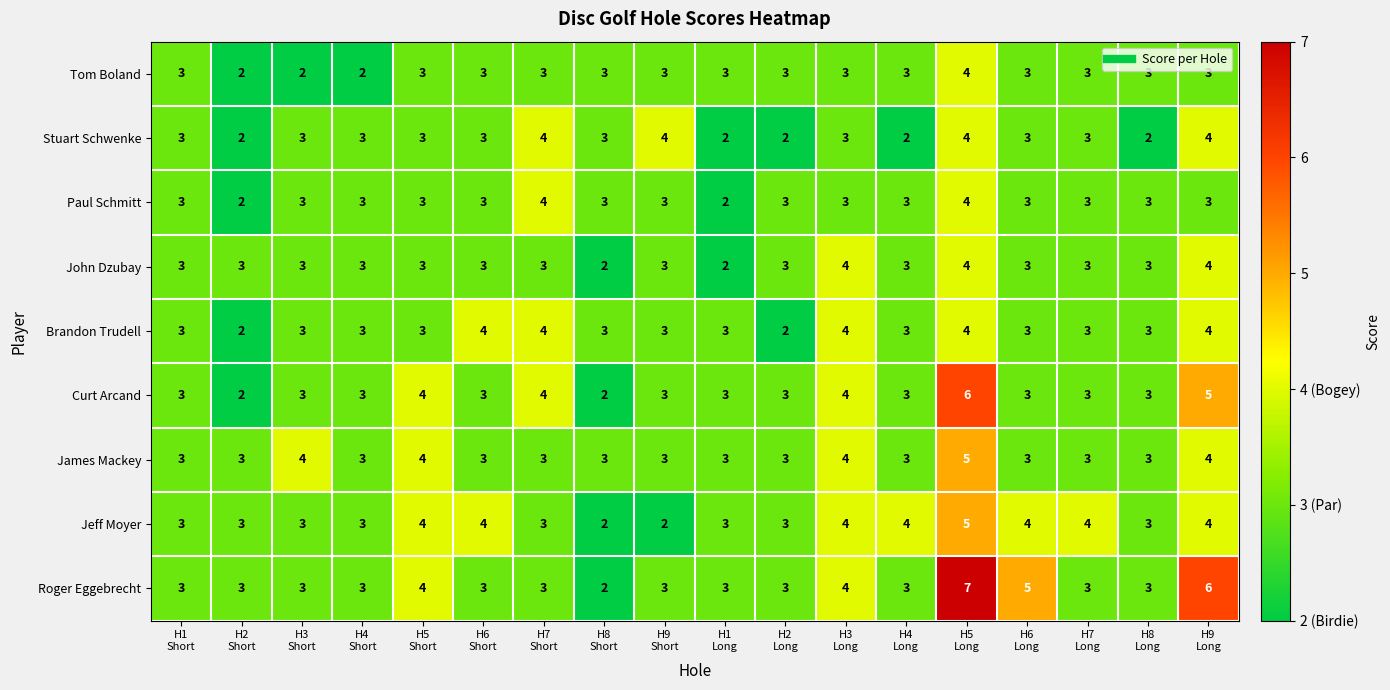

Count the Curt Arcand values in the range 3 to 4.

14